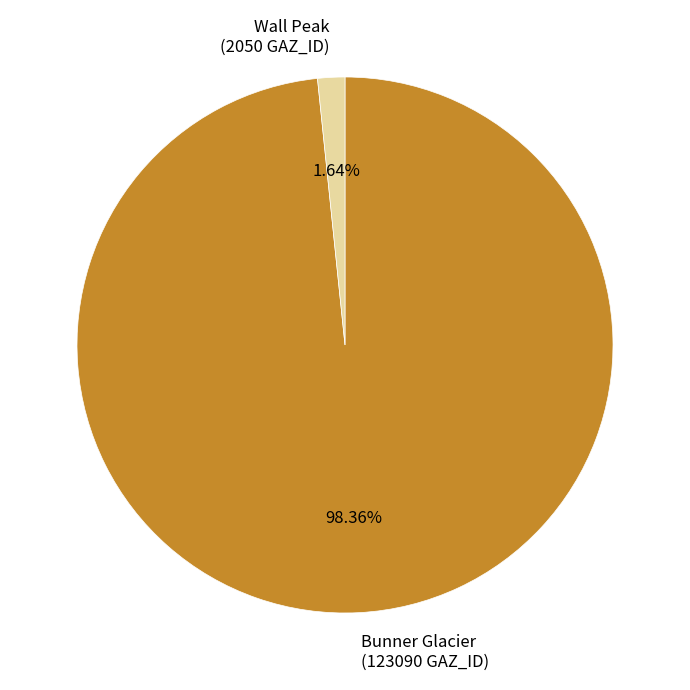

Between Wall Peak (2050 GAZ_ID) and Bunner Glacier (123090 GAZ_ID), which is larger?

Bunner Glacier (123090 GAZ_ID)